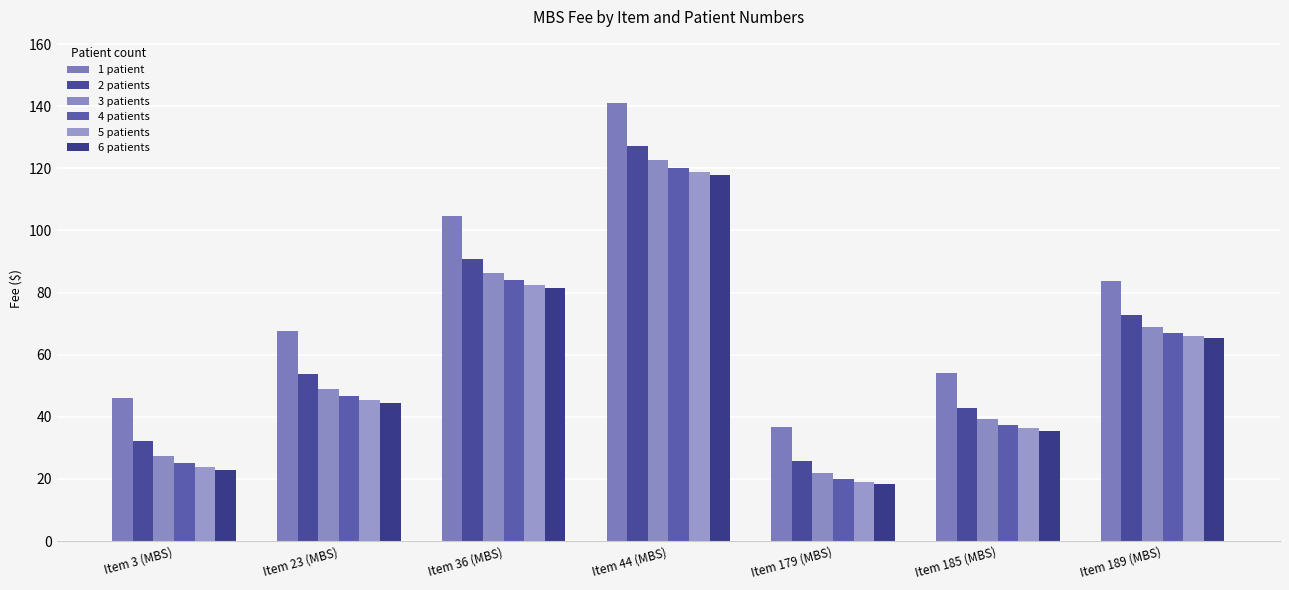

What are all the series names shown in the legend?

1 patient, 2 patients, 3 patients, 4 patients, 5 patients, 6 patients